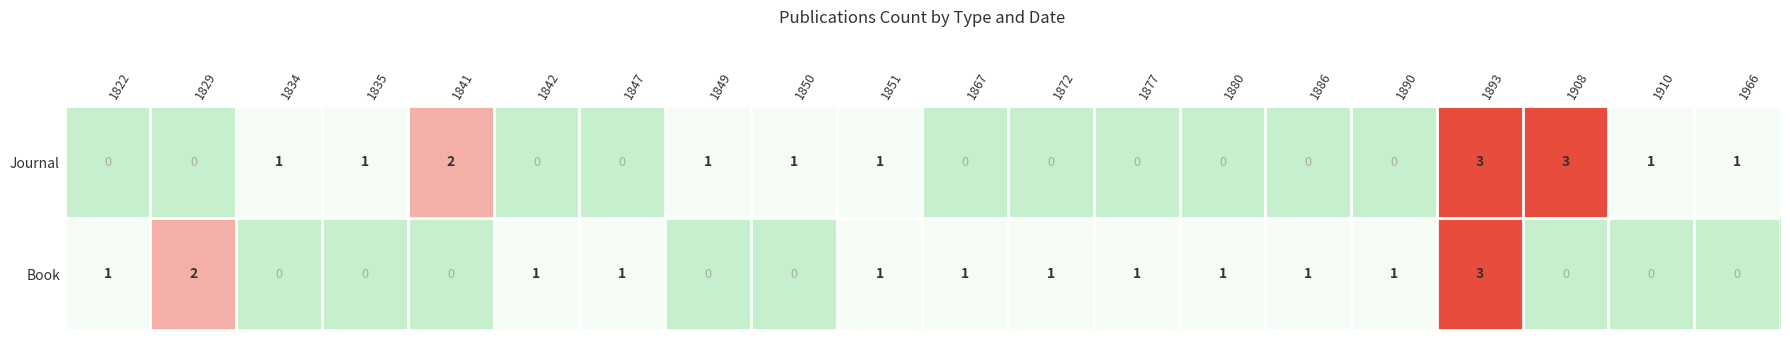

Which series changed the most between 1867 and 1893?

Journal